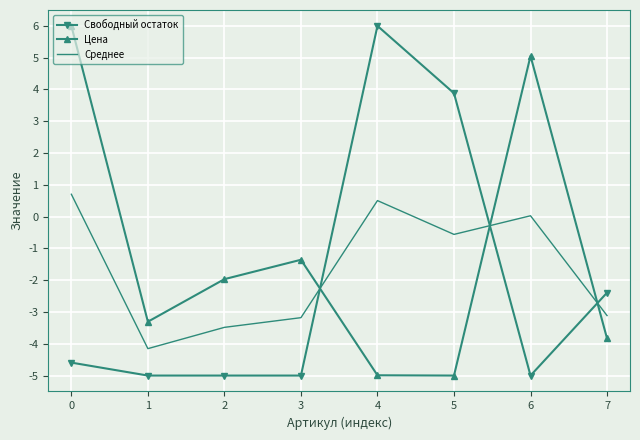

How many values in Цена are below zero?

6